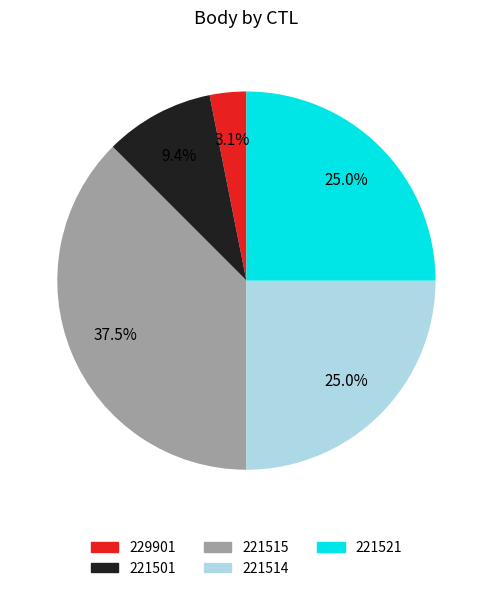

To the nearest percent, what portion does 221521 represent?

25%